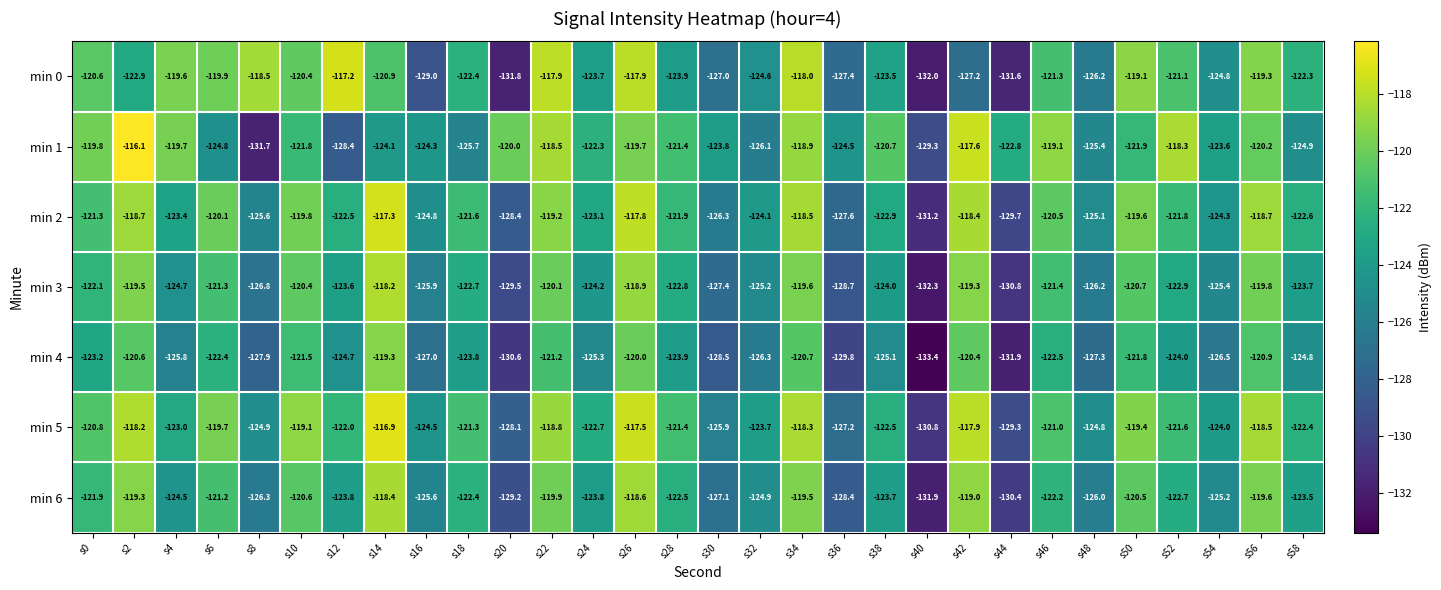

What is the difference between the highest and lowest values at s0?

3.4